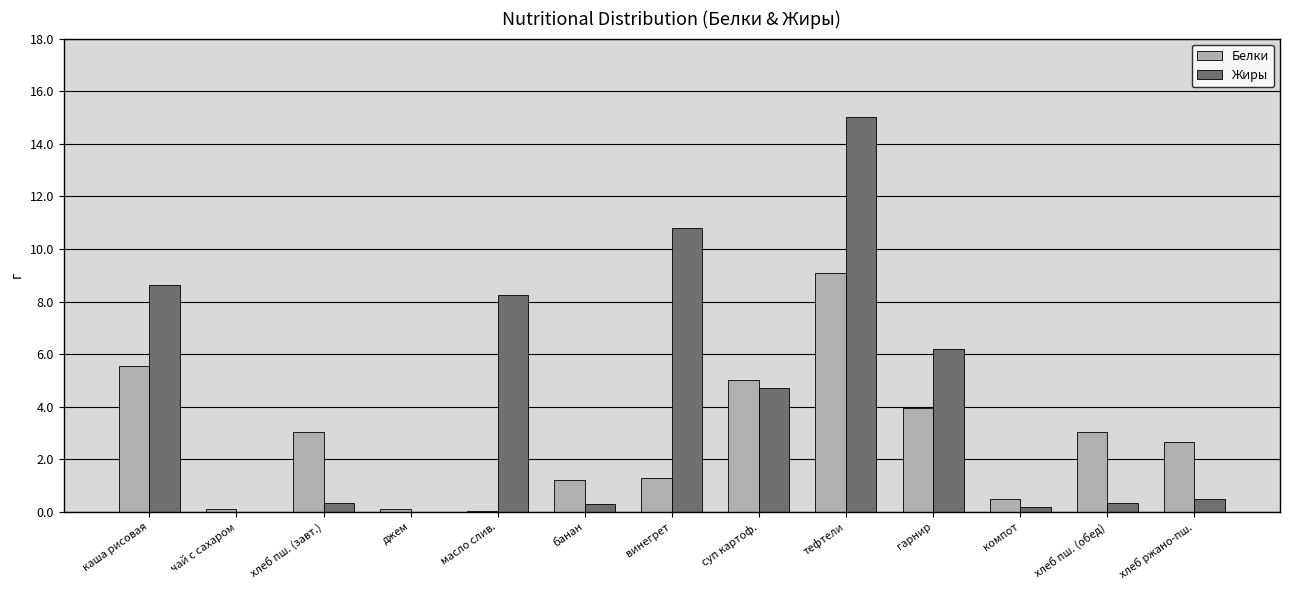

Which label corresponds to the largest value in the chart?

тефтели